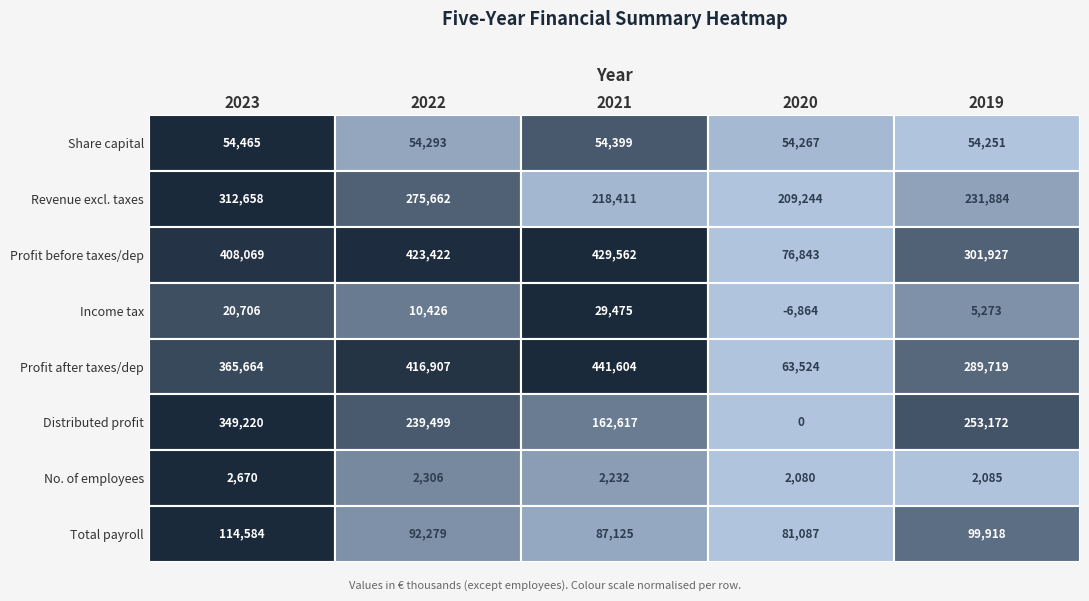

Reading right to left, list all the values displayed in this chart.

a) Share capital: 2019=54251	2020=54267	2021=54399	2022=54293	2023=54465
a) Revenue excluding taxes: 2019=231884	2020=209244	2021=218411	2022=275662	2023=312658
b) Profit before taxes, dep: 2019=301927	2020=76843	2021=429562	2022=423422	2023=408069
c) Income tax: 2019=5273	2020=-6864	2021=29475	2022=10426	2023=20706
d) Profit after taxes: 2019=289719	2020=63524	2021=441604	2022=416907	2023=365664
e) Distributed profit: 2019=253172	2020=0	2021=162617	2022=239499	2023=349220
a) Number of employees: 2019=2085	2020=2080	2021=2232	2022=2306	2023=2670
b) Total payroll: 2019=99918	2020=81087	2021=87125	2022=92279	2023=114584